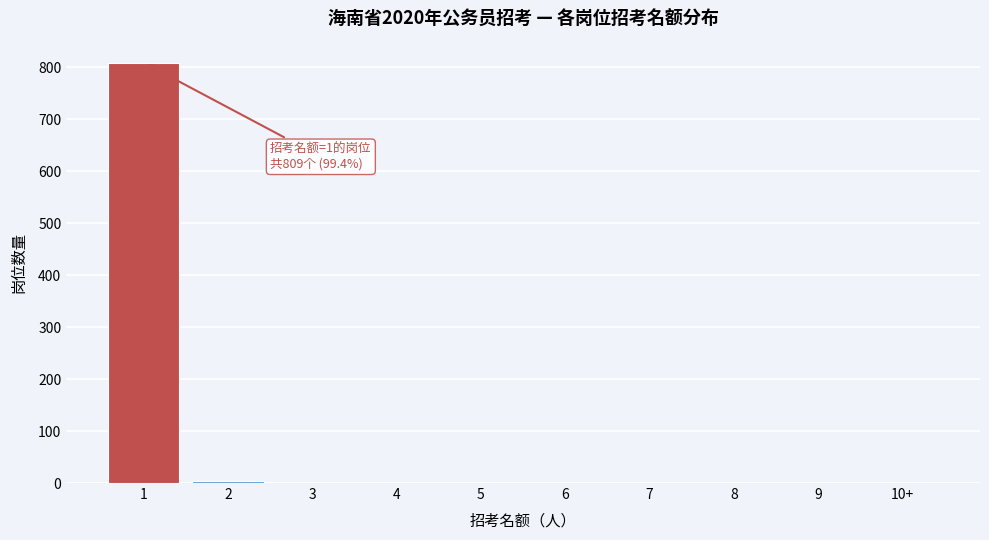

What is the sum of all values?

814